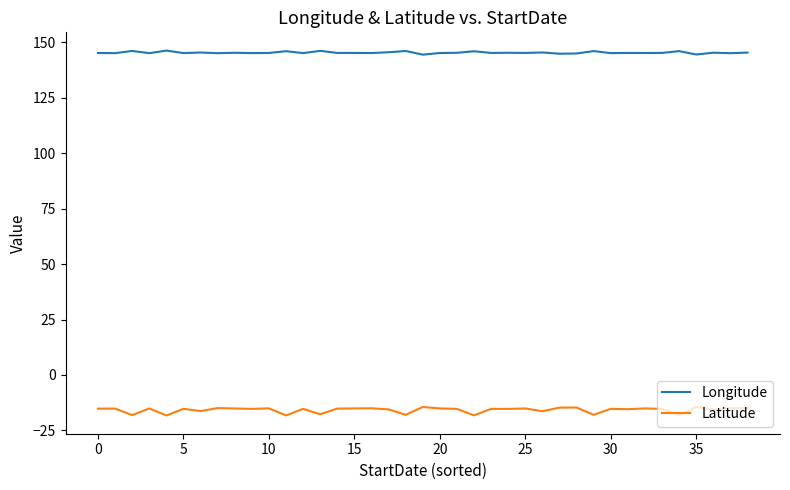

Which series has the largest range (max minus min)?

Latitude